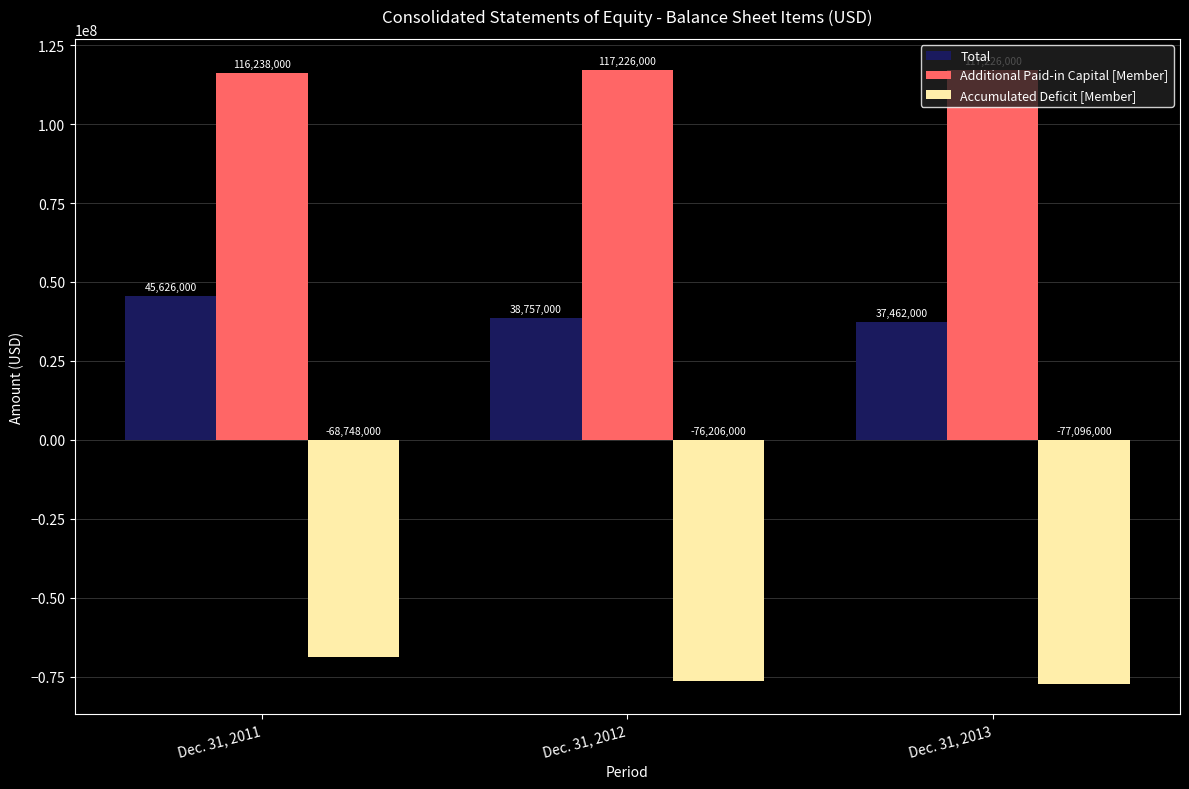

Read the Accumulated Deficit [Member] value at Dec. 31, 2012.

-76206000